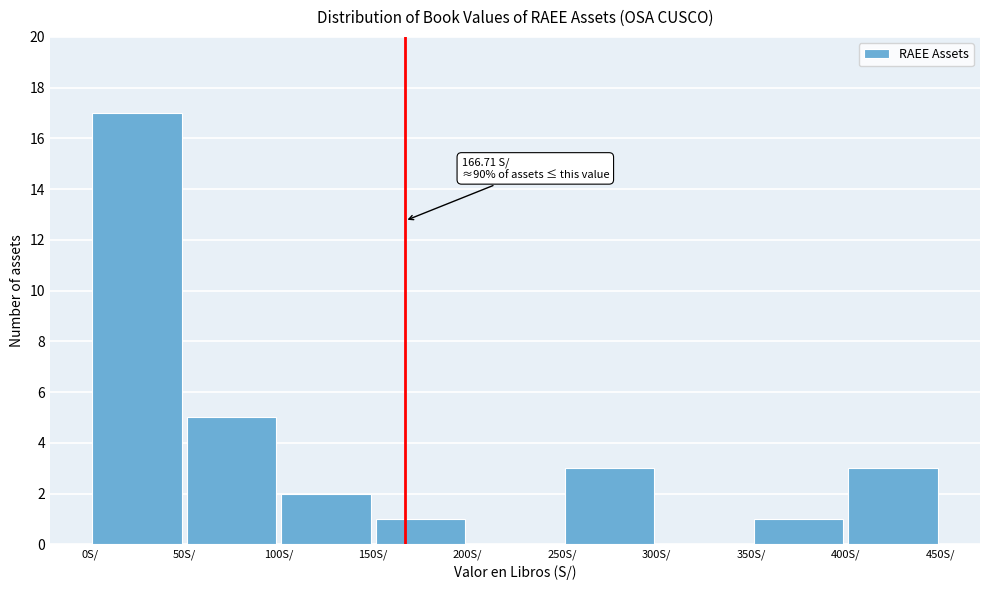

Which range on the x-axis has the tallest bar?

0 to 50